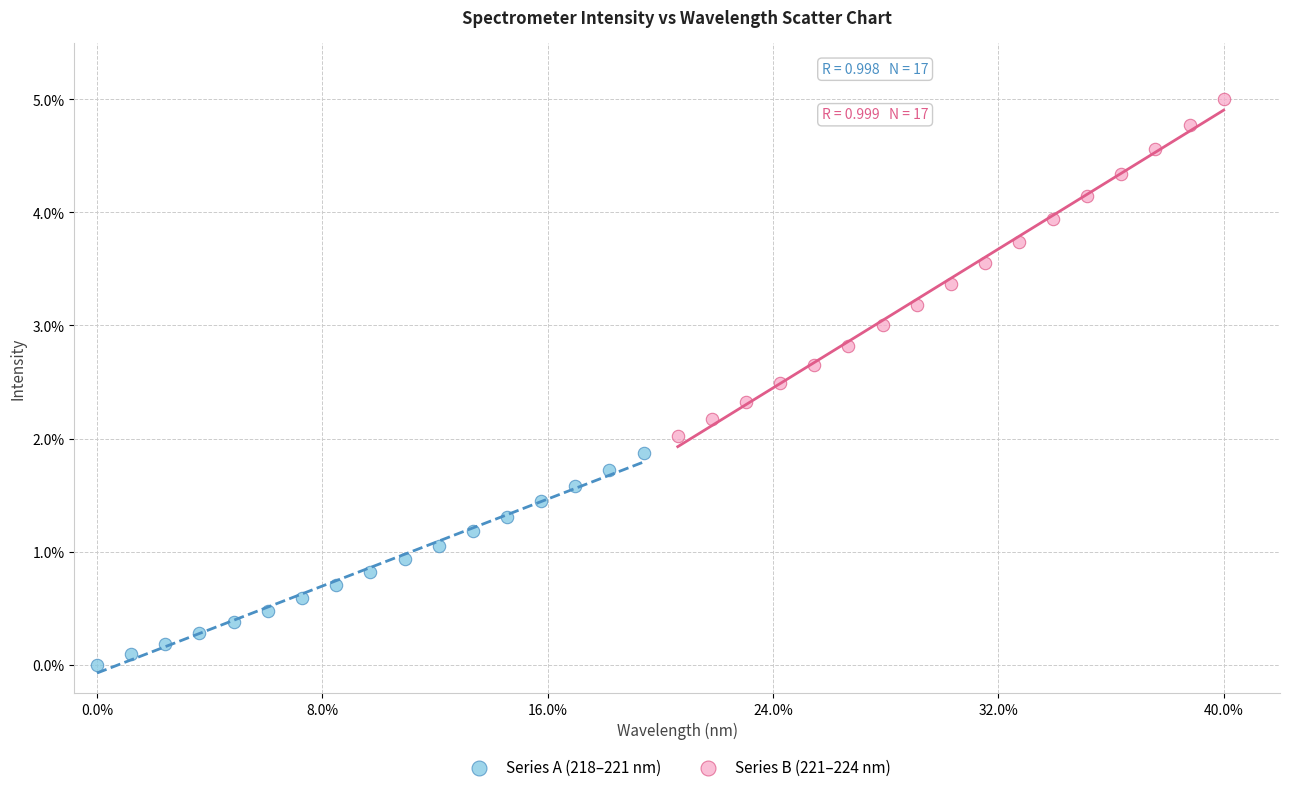

What are all the series names shown in the legend?

Series A (218–221 nm), Series B (221–224 nm)